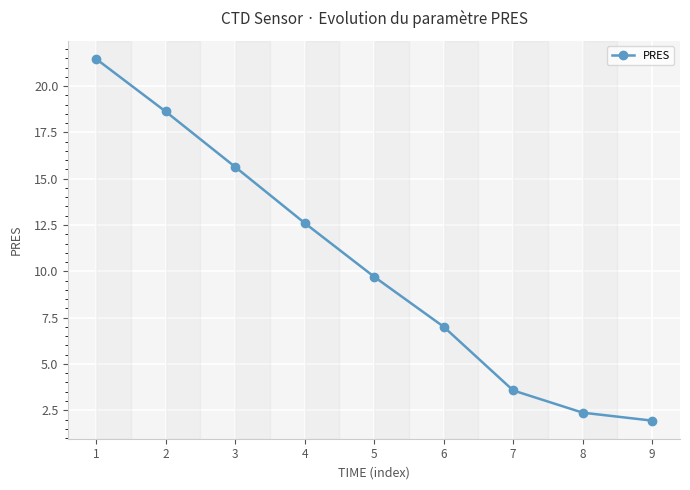

How many series are shown in this chart?

1